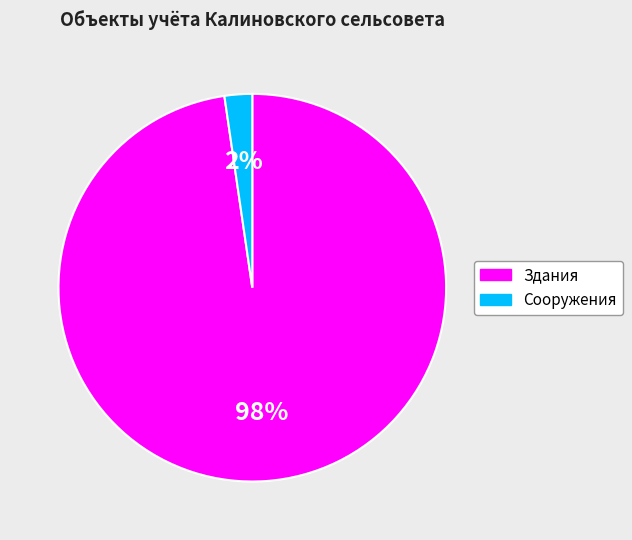

Is there any slice that represents more than half of the pie?

Yes